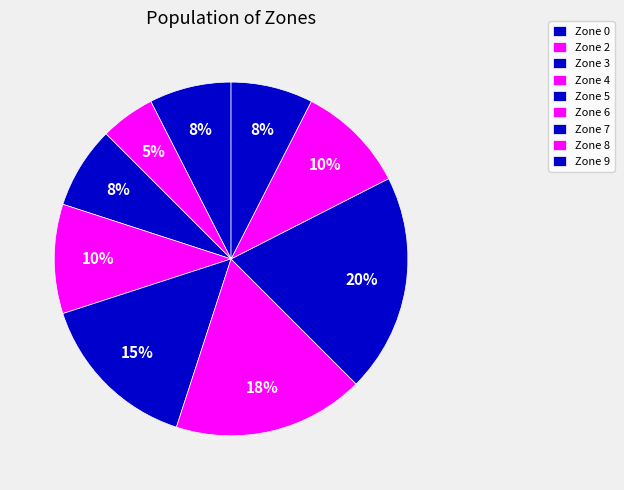

Which category has the smallest portion of the pie?

Zone 2